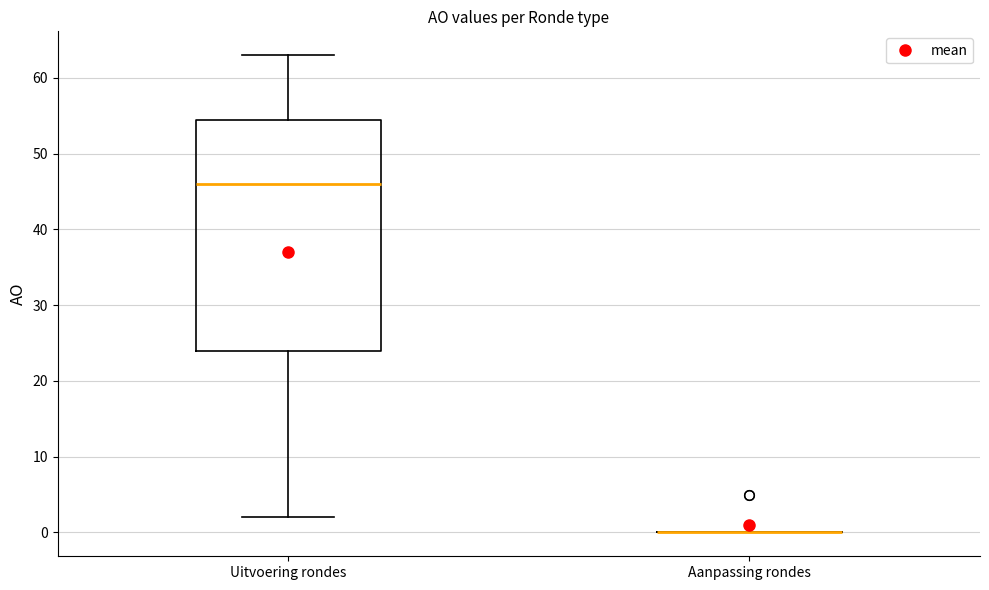

Reading left to right, read every box against the y-axis: the position of its median line, the range the box covers, and the ends of its whiskers. The values are not printed on the chart, so give them approximately, as read against the axis.

Uitvoering rondes: median 46, box 24 to 55, whiskers 2 to 63
Aanpassing rondes: box collapsed to a line at 0, whiskers 0 to 0